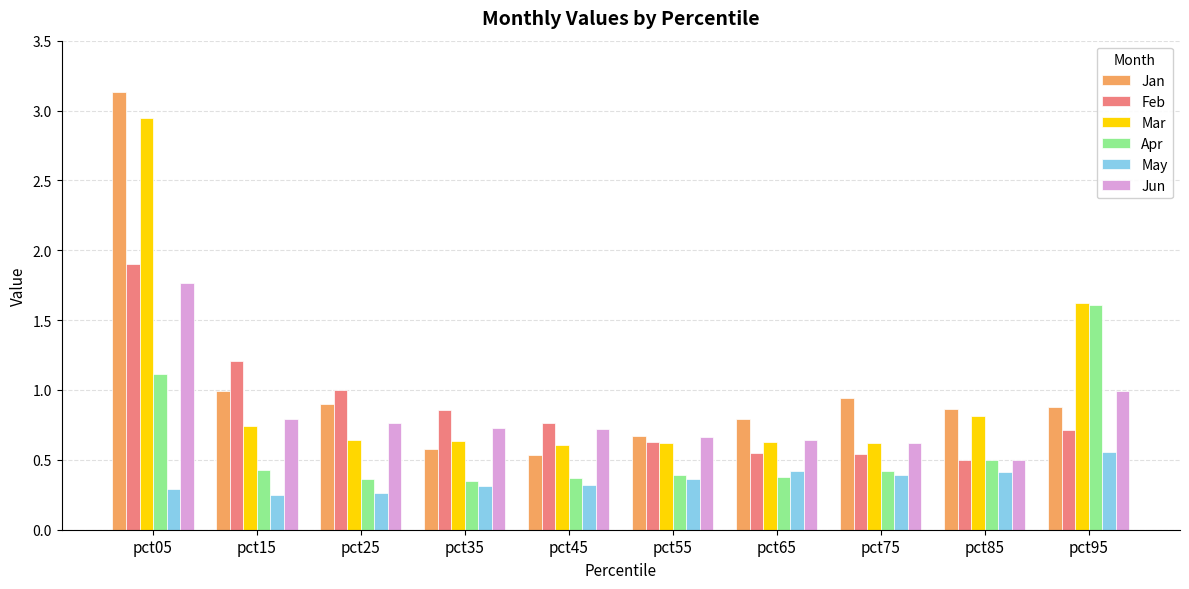

Count the number of data series in this chart.

6